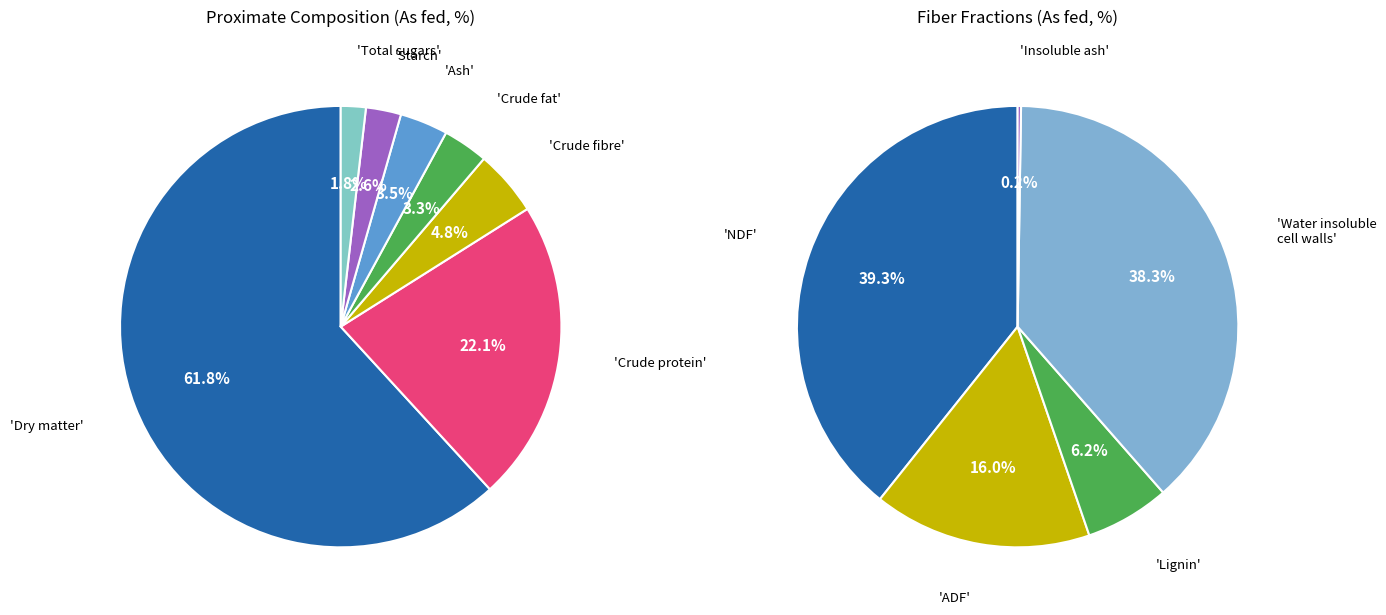

How many slices are in this pie chart?

7